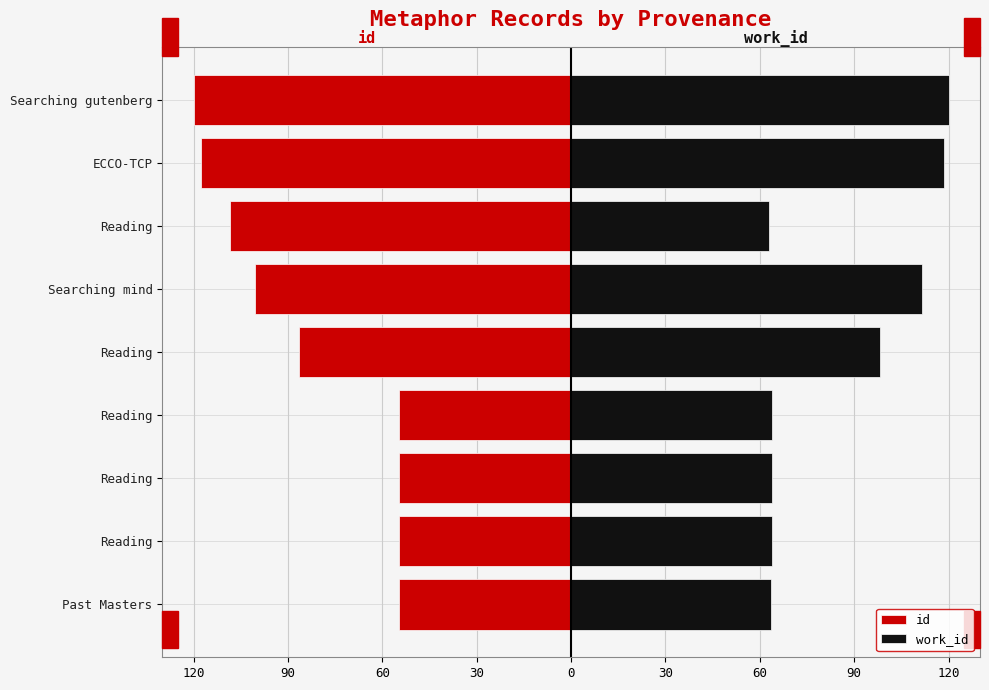

How many values in the id series exceed -86?

4